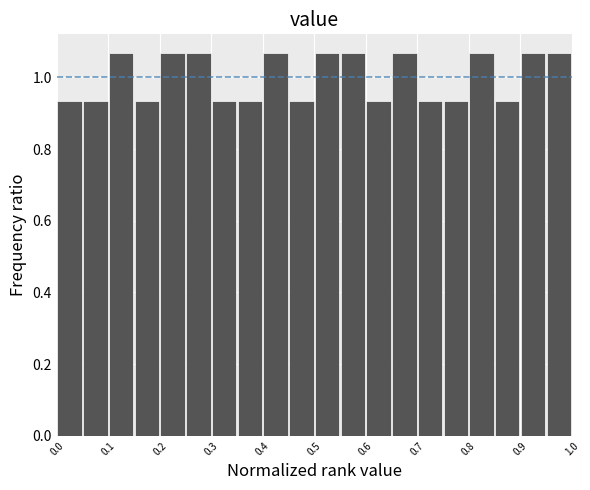

Reading left to right, list every bar in this chart as the range it spans on the x-axis followed by its height. The values are not printed on the chart, so give them approximately, as read against the axis.

0.00 to 0.05: 0.94
0.05 to 0.10: 0.94
0.10 to 0.15: 1.06
0.15 to 0.20: 0.94
0.20 to 0.25: 1.06
0.25 to 0.30: 1.06
0.30 to 0.35: 0.94
0.35 to 0.40: 0.94
0.40 to 0.45: 1.06
0.45 to 0.50: 0.94
0.50 to 0.55: 1.06
0.55 to 0.60: 1.06
0.60 to 0.65: 0.94
0.65 to 0.70: 1.06
0.70 to 0.75: 0.94
0.75 to 0.80: 0.94
0.80 to 0.85: 1.06
0.85 to 0.90: 0.94
0.90 to 0.95: 1.06
0.95 to 1.00: 1.06